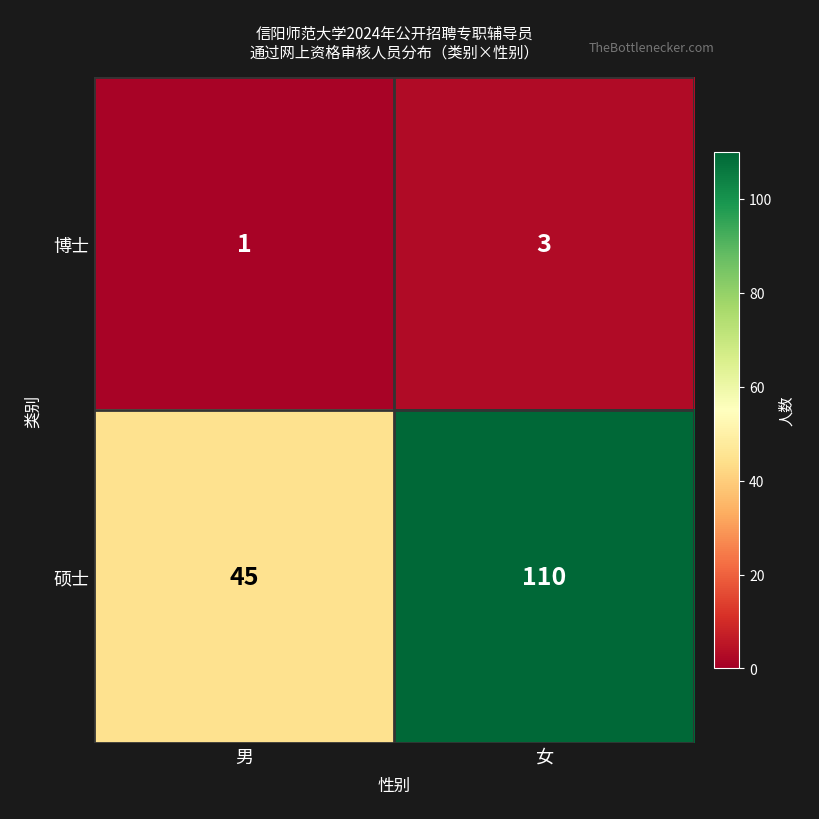

Reading left to right, transcribe all the data shown in this chart.

博士: 1	3
硕士: 45	110